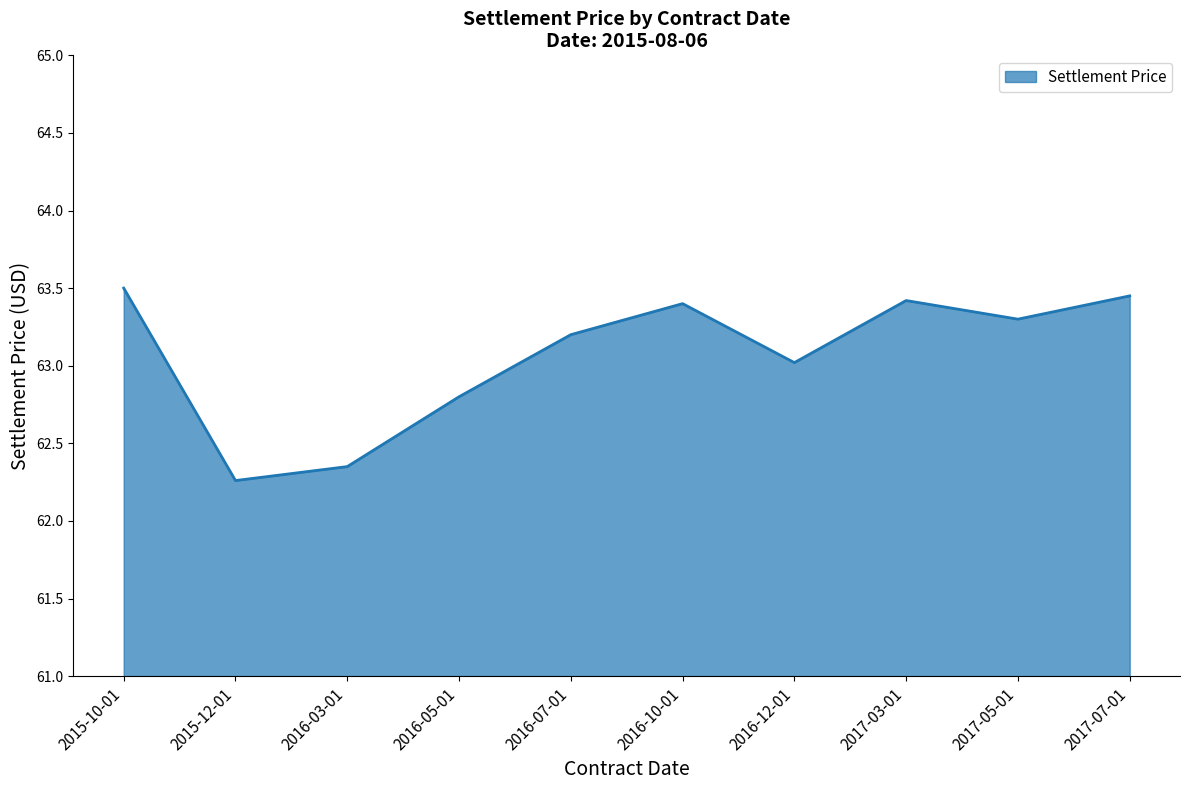

What is the difference between the maximum and minimum values?

1.2